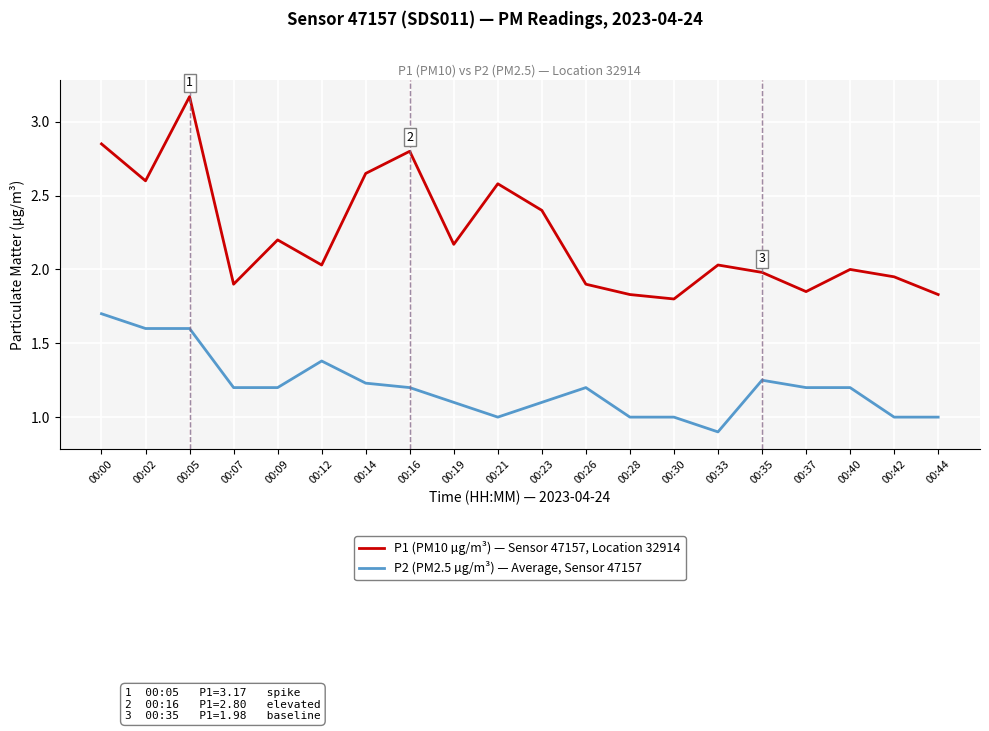

Rank the series by their average value, from highest to lowest.

P1 (PM10 µg/m³) — Sensor 47157, Location 32914, P2 (PM2.5 µg/m³) — Average, Sensor 47157